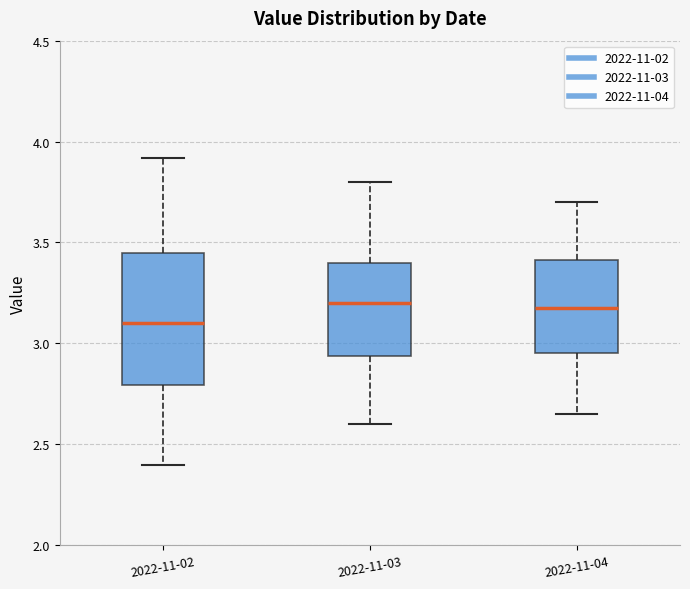

Reading left to right, transcribe this box plot: for each box, give where its median line is, the range the box spans, and where its two whiskers end, as read against the y-axis. The values are not printed on the chart, so give them approximately, as read against the axis.

2022-11-02: median 3.10, box 2.80 to 3.45, whiskers 2.40 to 3.90
2022-11-03: median 3.20, box 2.95 to 3.40, whiskers 2.60 to 3.80
2022-11-04: median 3.20, box 2.95 to 3.40, whiskers 2.65 to 3.70